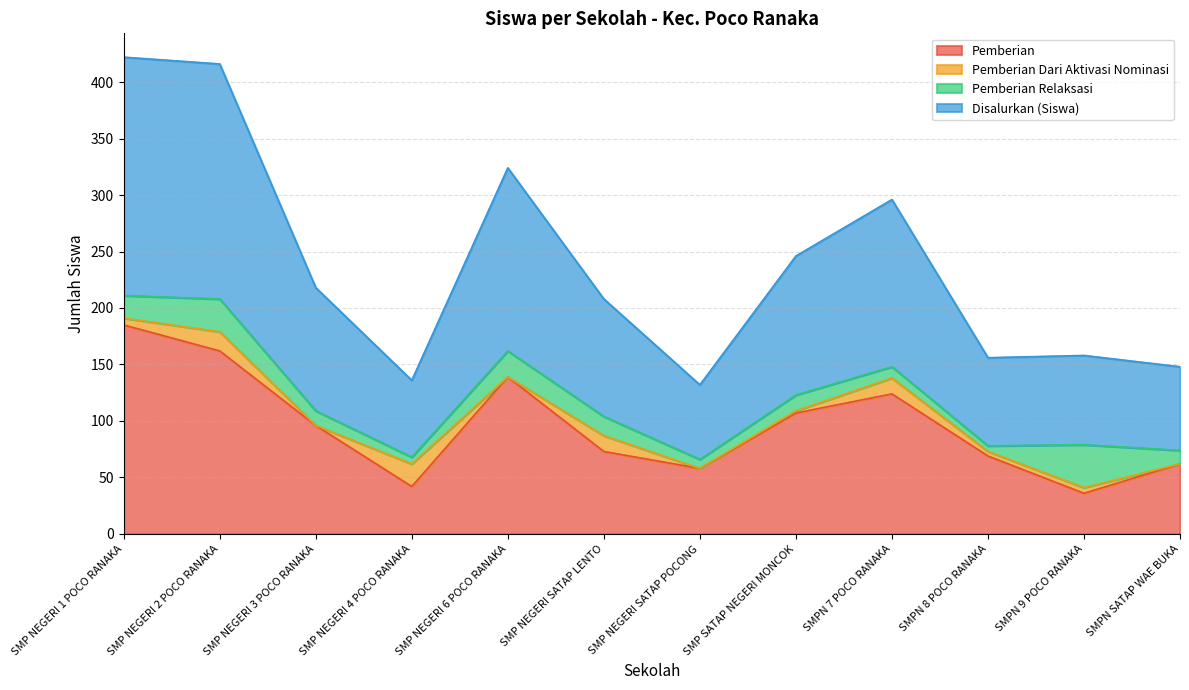

What is the minimum value for Pemberian?

36